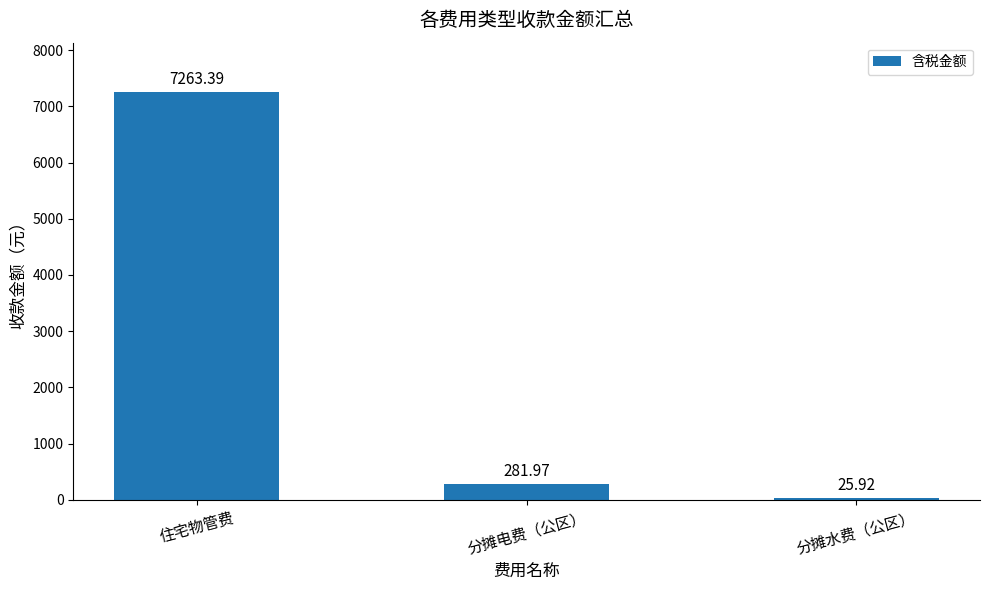

What is the ratio of the value at 分摊水费（公区） to the value at 分摊电费（公区）?

0.1